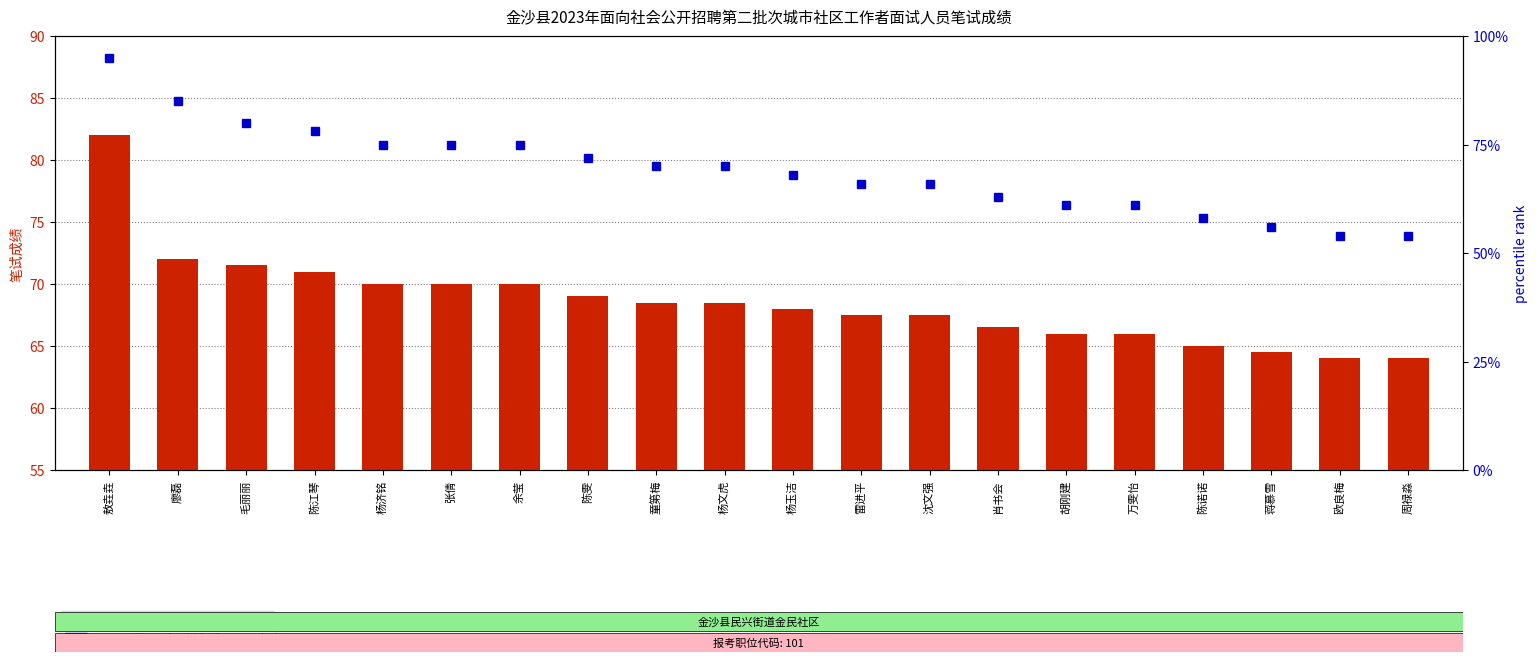

What is the difference between the second highest and minimum values in the percentile rank within the sample series?

31.0